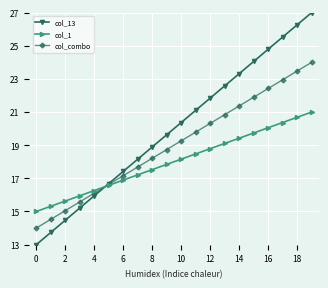

True or false: col_1 has more than 2 points higher than both neighbors.

False